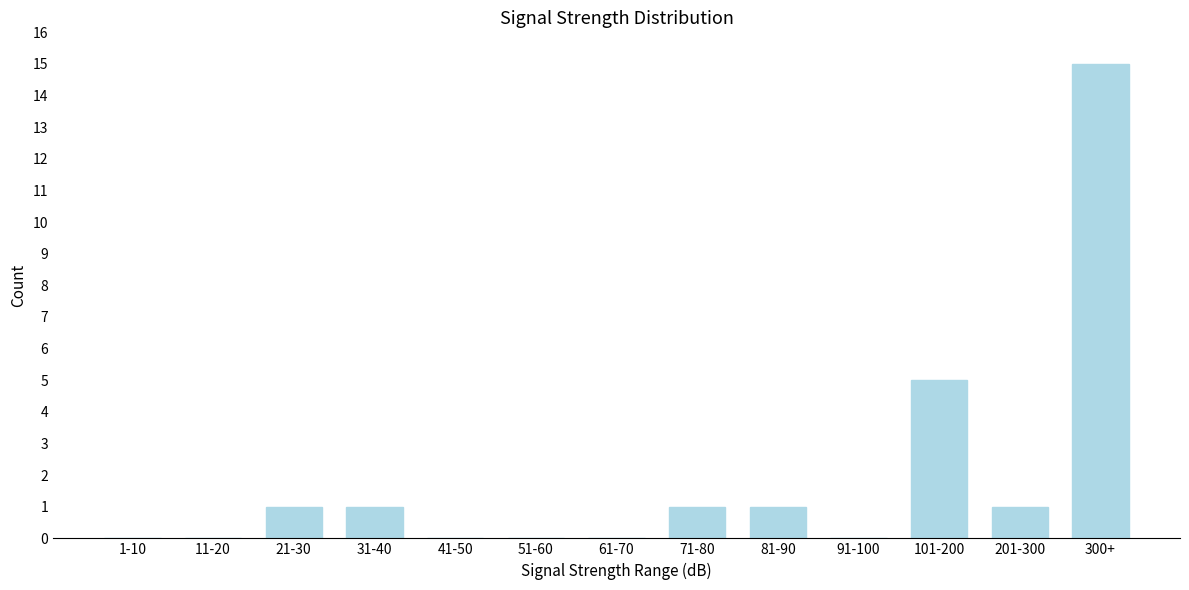

Reading left to right, extract all data points from this chart.

1-10=0	11-20=0	21-30=1	31-40=1	41-50=0	51-60=0	61-70=0	71-80=1	81-90=1	91-100=0	101-200=5	201-300=1	300+=15